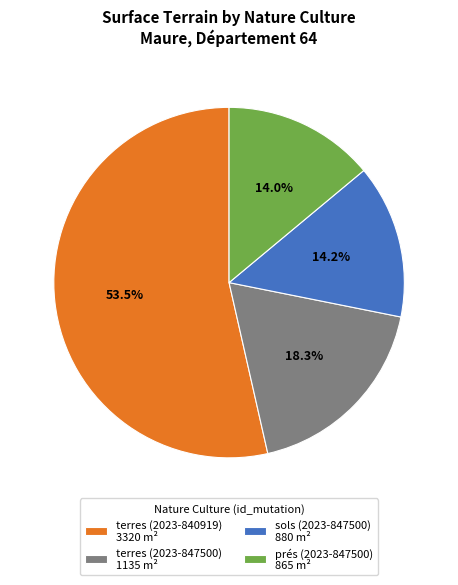

Count the number of slices in the pie.

4